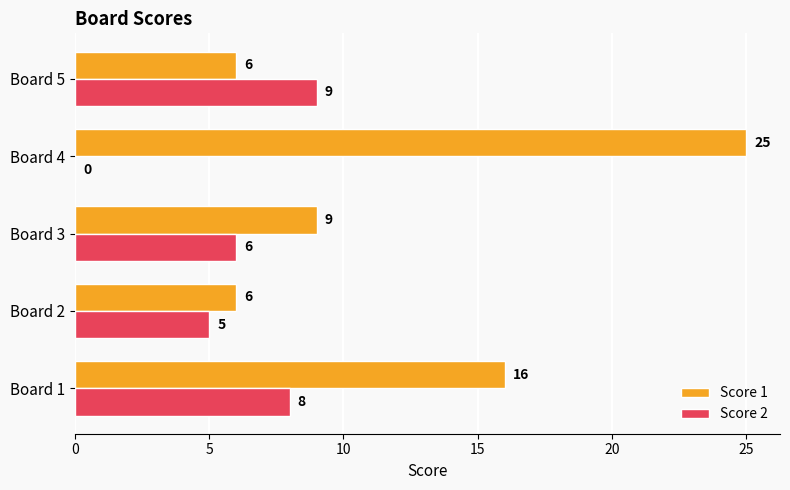

How many Score 1 values are between 6 and 16?

4